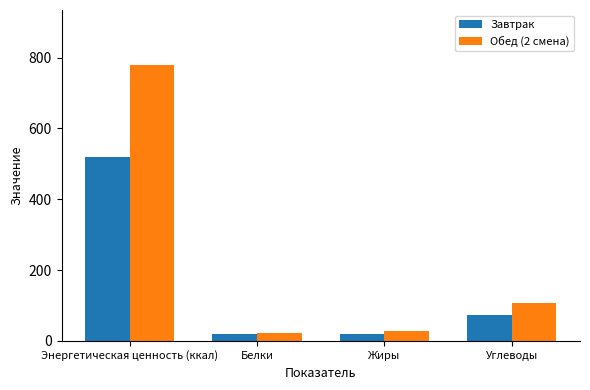

What is the sum of the Завтрак values at Углеводы and Энергетическая ценность (ккал)?

590.2